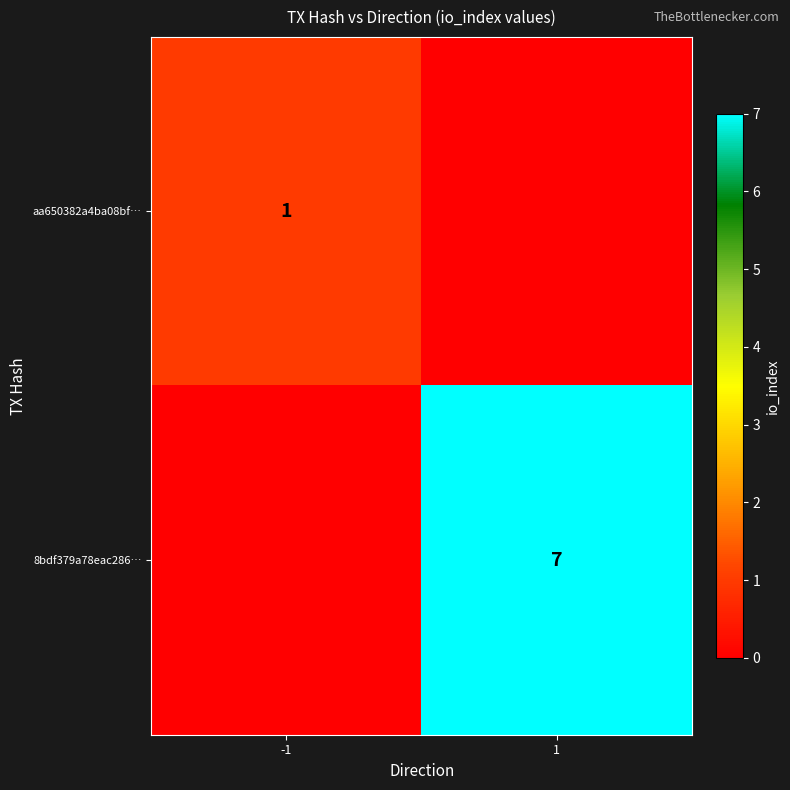

What is the spread (max minus min) of values at -1?

1